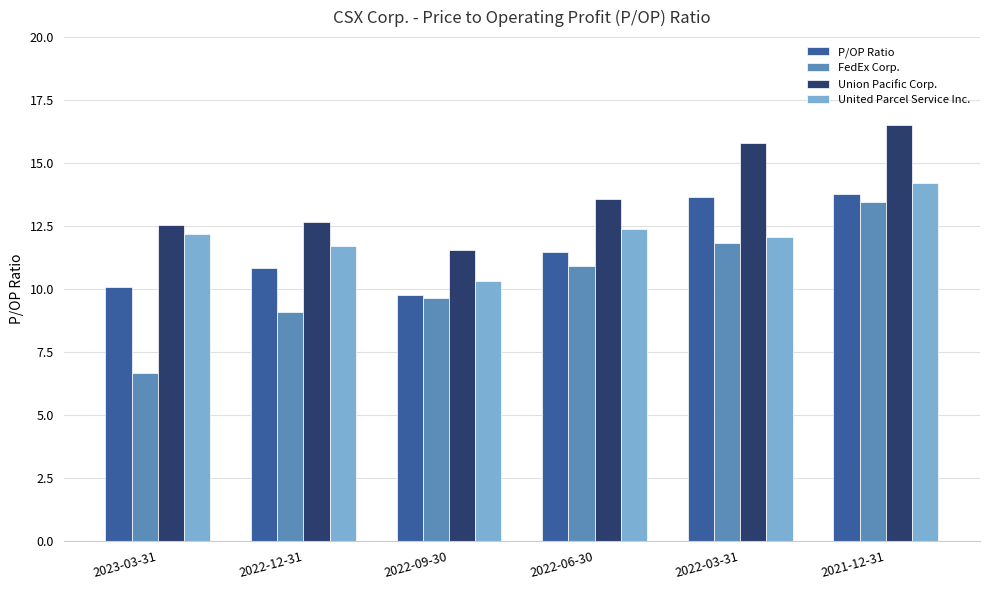

What is the spread (max minus min) of values at 2022-03-31?

4.0